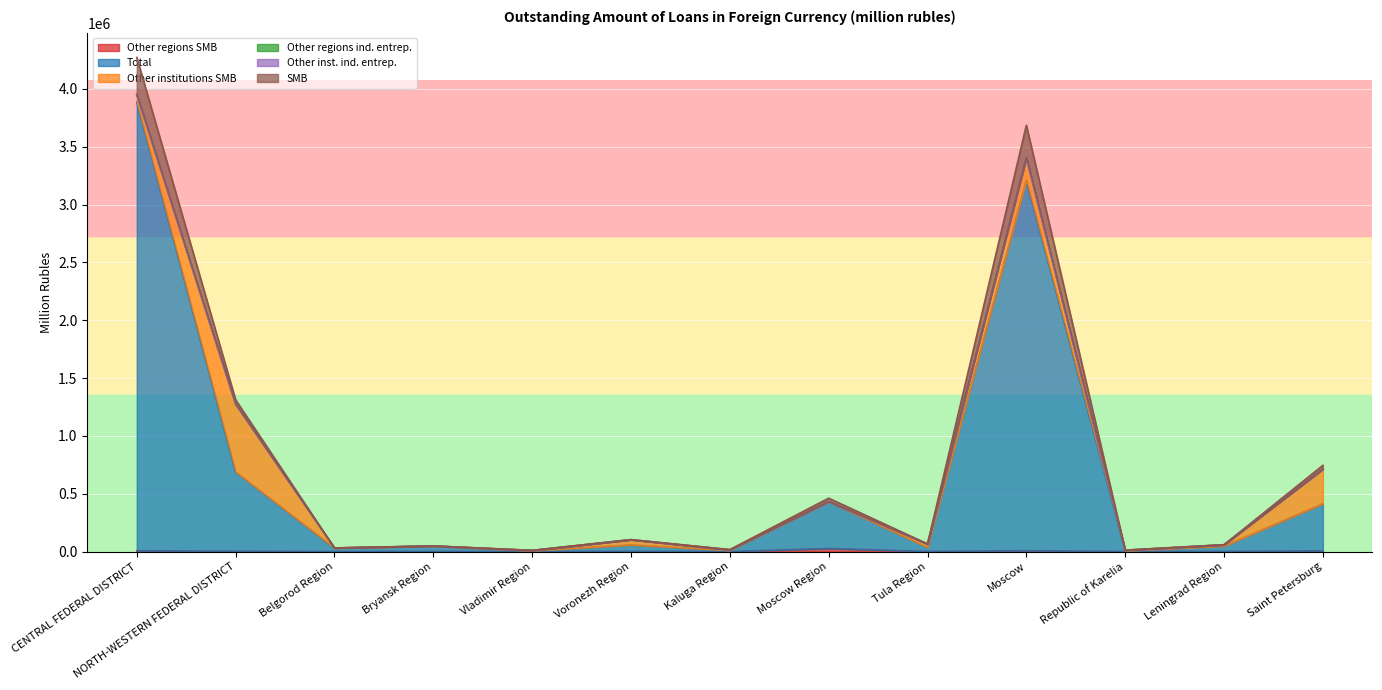

In Total, how many points are lower than both neighbors (excluding endpoints)?

5